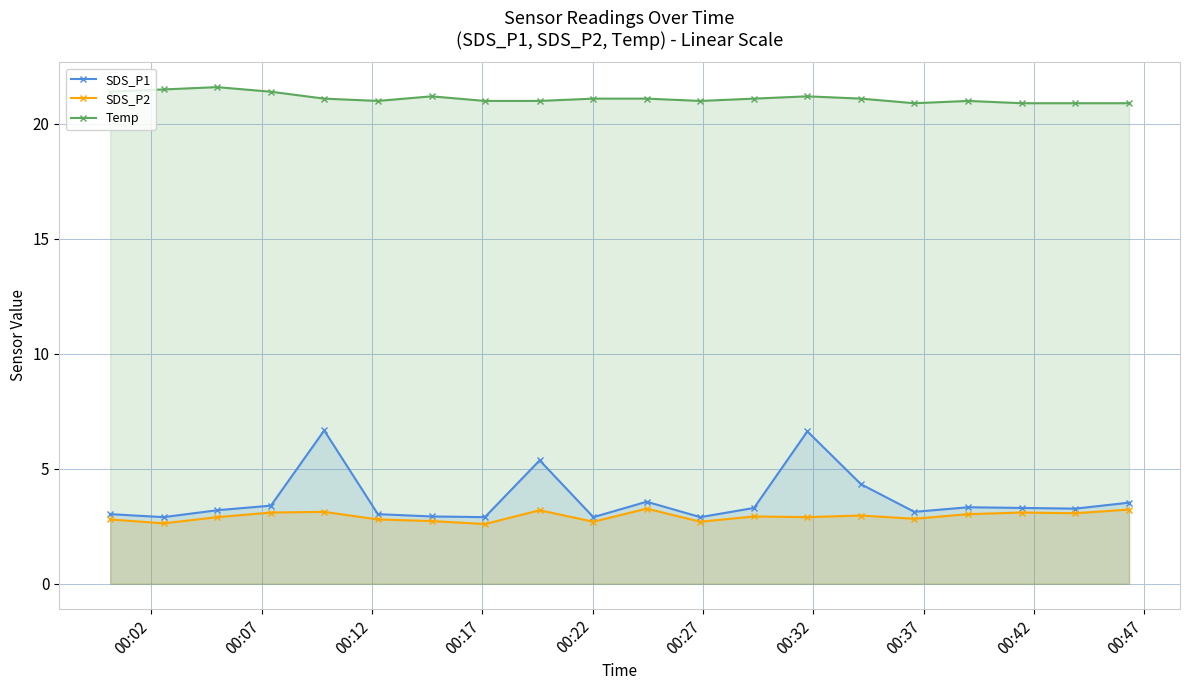

True or false: SDS_P2 and Temp intersect in this chart.

False